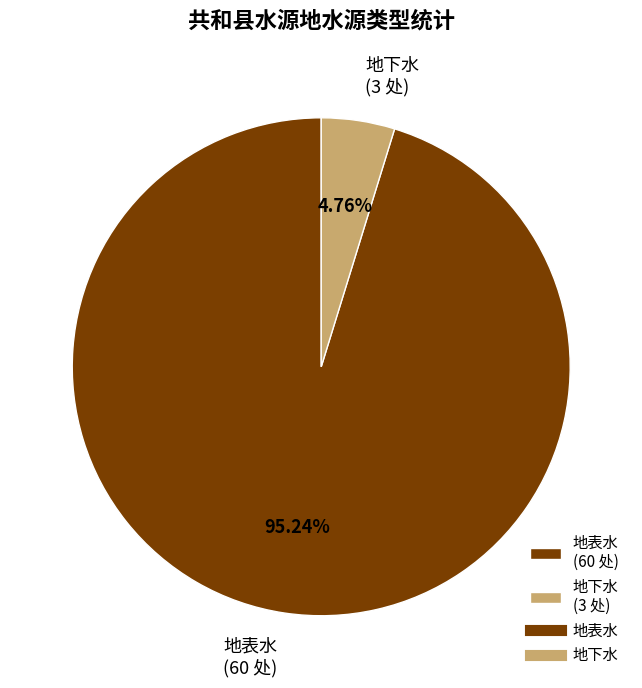

Is the sum of 地下水 (3 处) and 地表水 (60 处) greater than half?

Yes